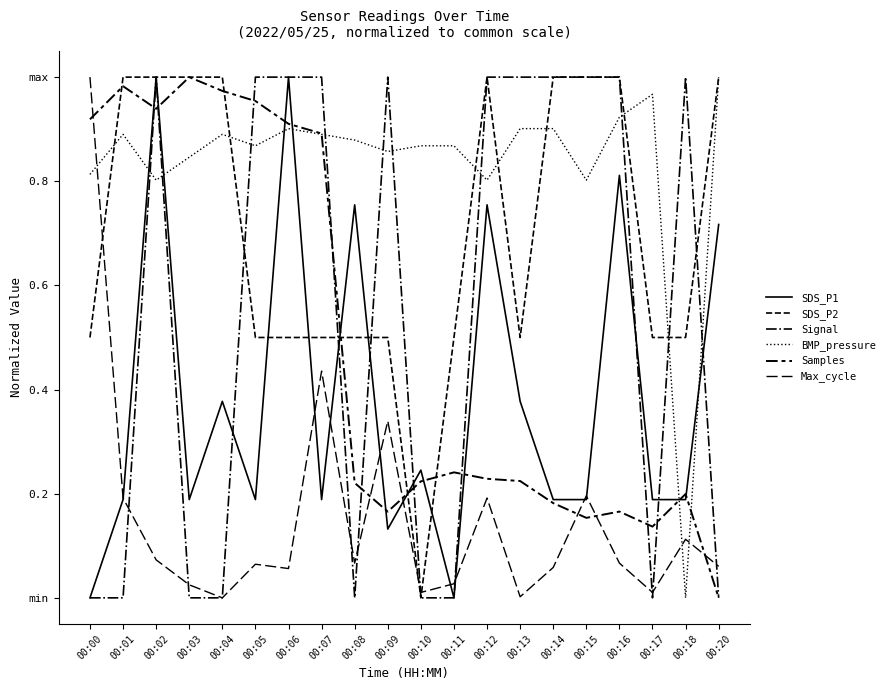

Does the chart display data point markers on the line(s)?

No